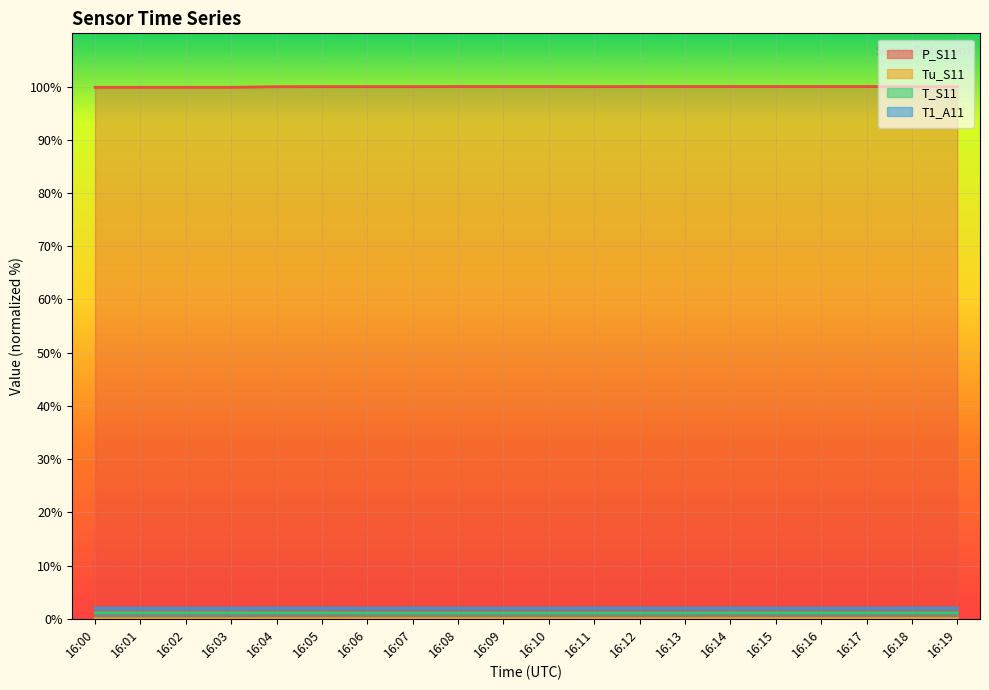

Which series has the largest range (max minus min)?

P_S11